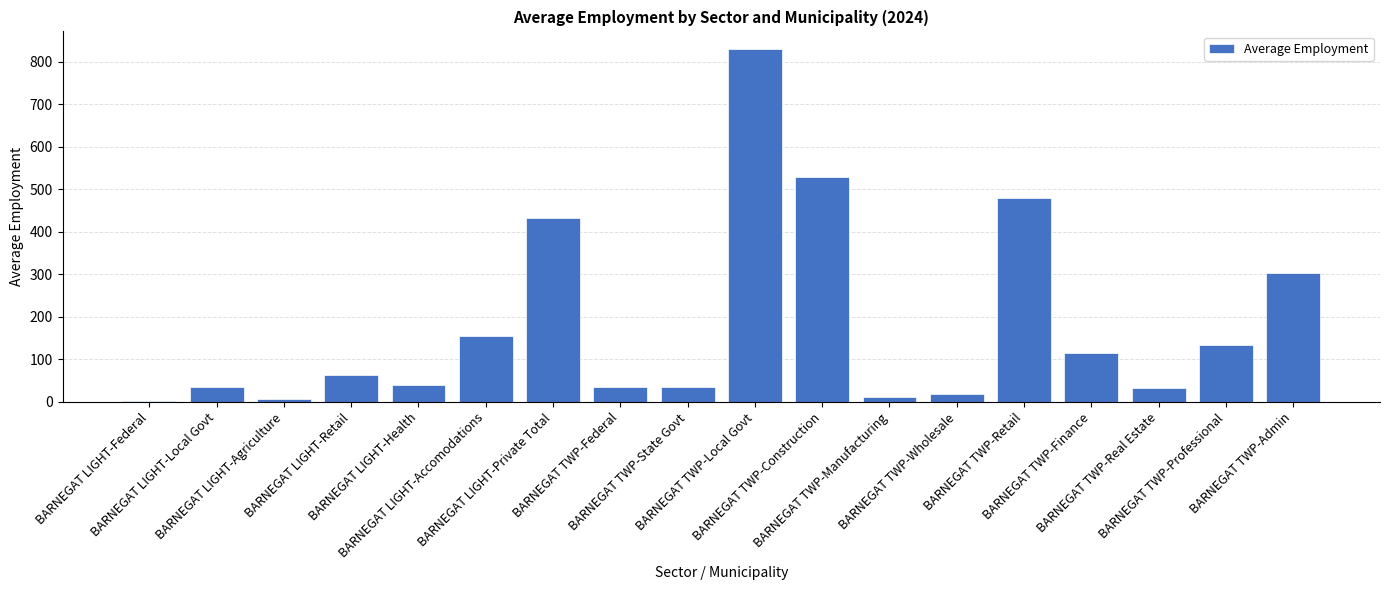

Between BARNEGAT LIGHT-Private Total and BARNEGAT TWP-Retail, which is larger?

BARNEGAT TWP-Retail